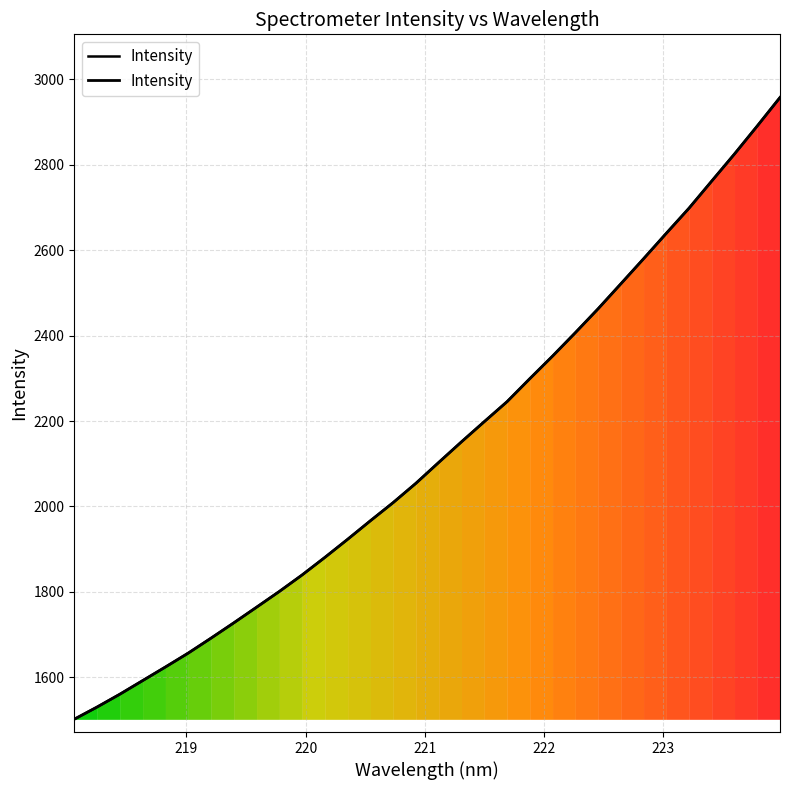

What is the greatest value displayed?

2957.8